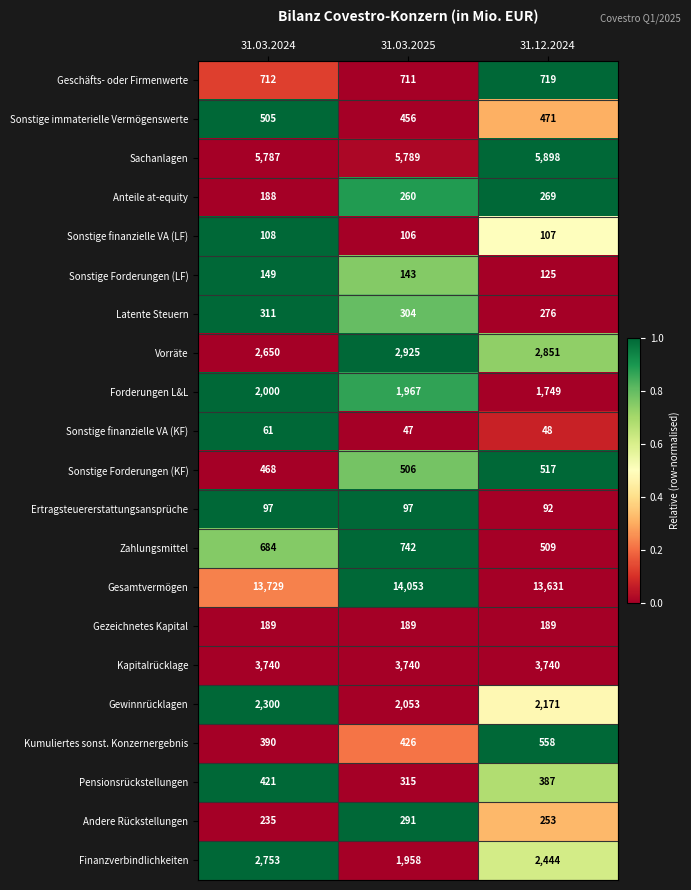

Is it true that Gesamtvermögen equals 13729 at 31.03.2024?

True